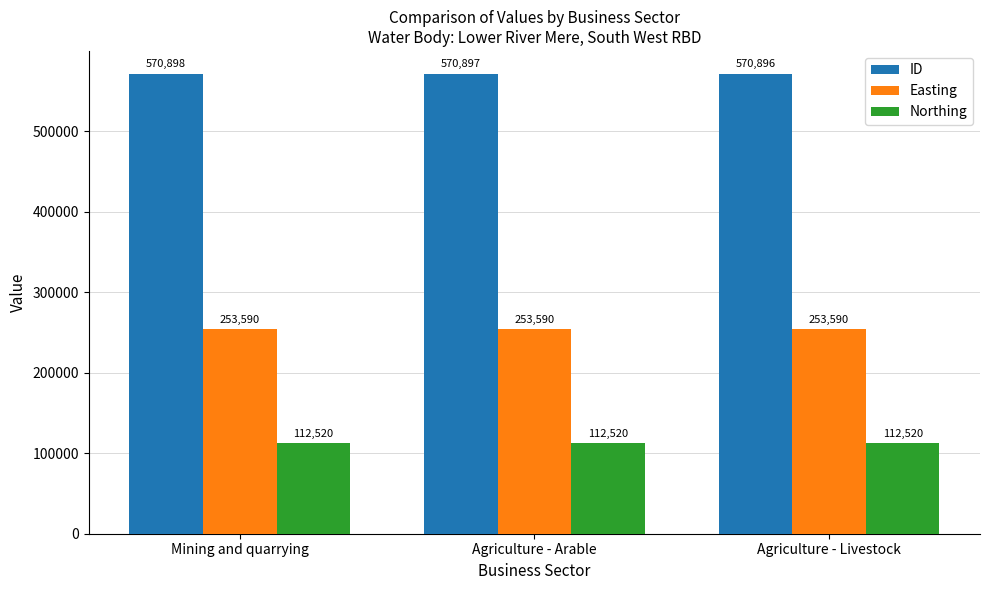

What is the lowest value of the Northing series?

112520